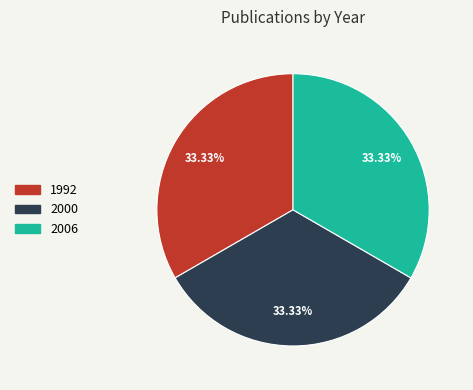

Combined, what portion of the pie is 2006 and 1992?

66.7%